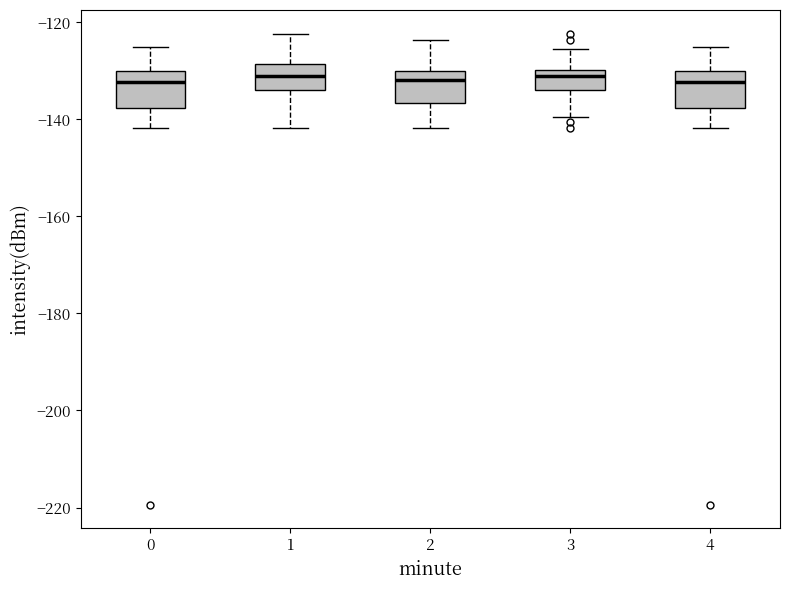

Reading left to right, read every box against the y-axis: the position of its median line, the range the box covers, and the ends of its whiskers. The values are not printed on the chart, so give them approximately, as read against the axis.

0: median -132, box -138 to -130, whiskers -142 to -126
1: median -132, box -134 to -128, whiskers -142 to -122
2: median -132, box -136 to -130, whiskers -142 to -124
3: median -132, box -134 to -130, whiskers -140 to -126
4: median -132, box -138 to -130, whiskers -142 to -126